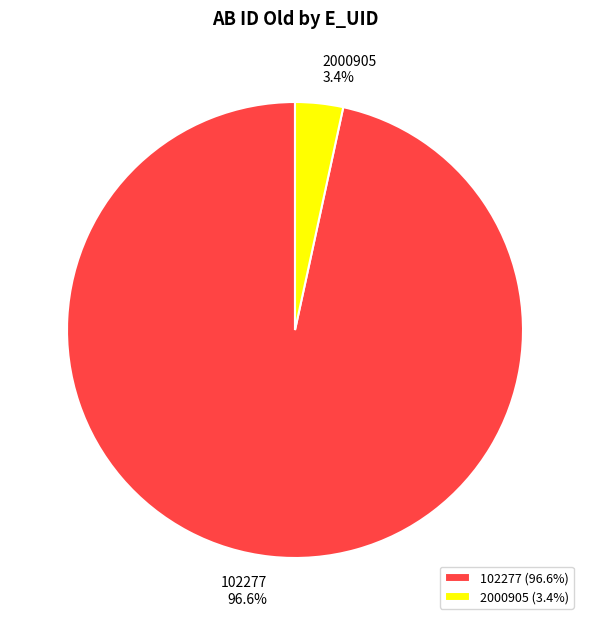

How many segments does this pie chart have?

2